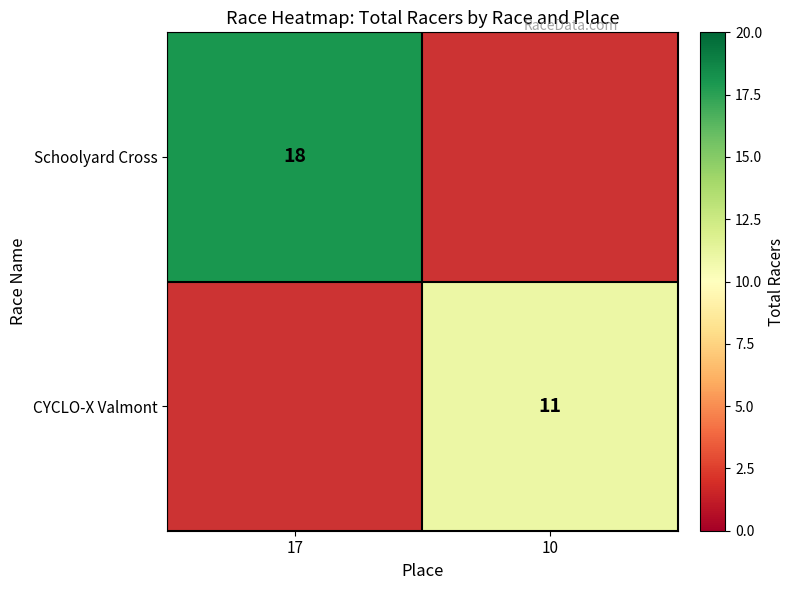

Which category has the highest value across all series?

17